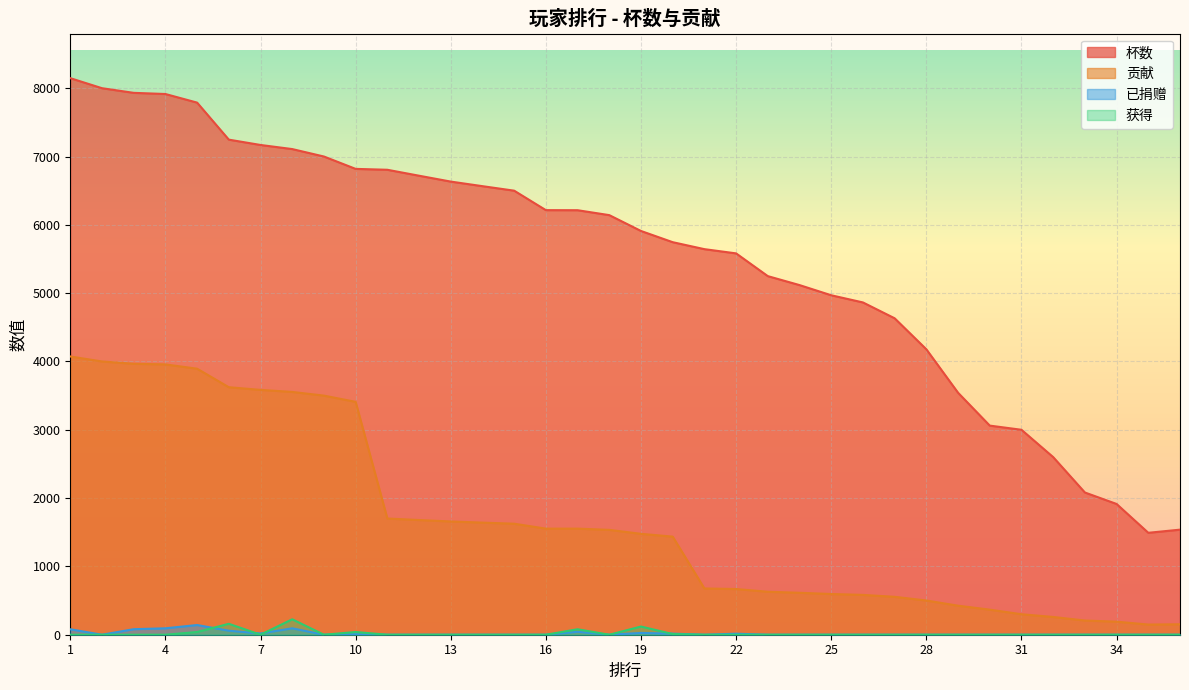

What is the maximum value for 获得?

226